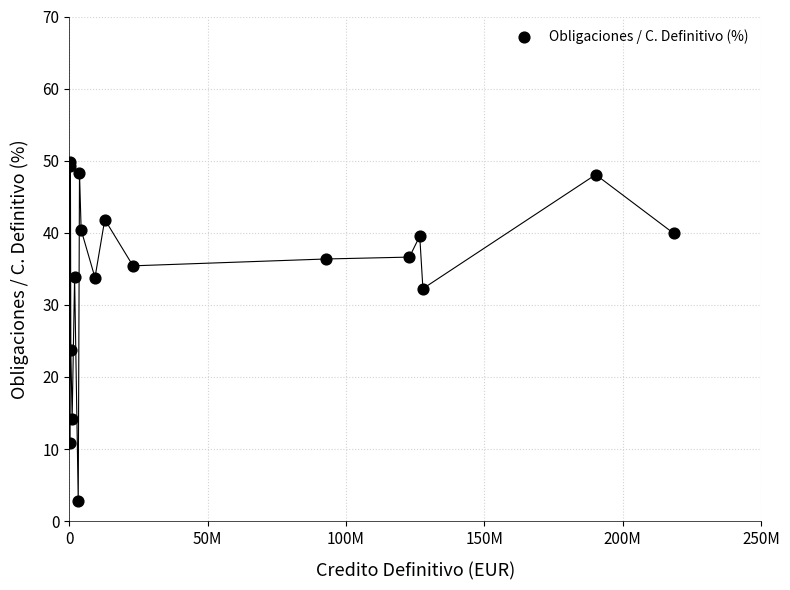

What Y value in the scatter plot is closest to 26?

23.7